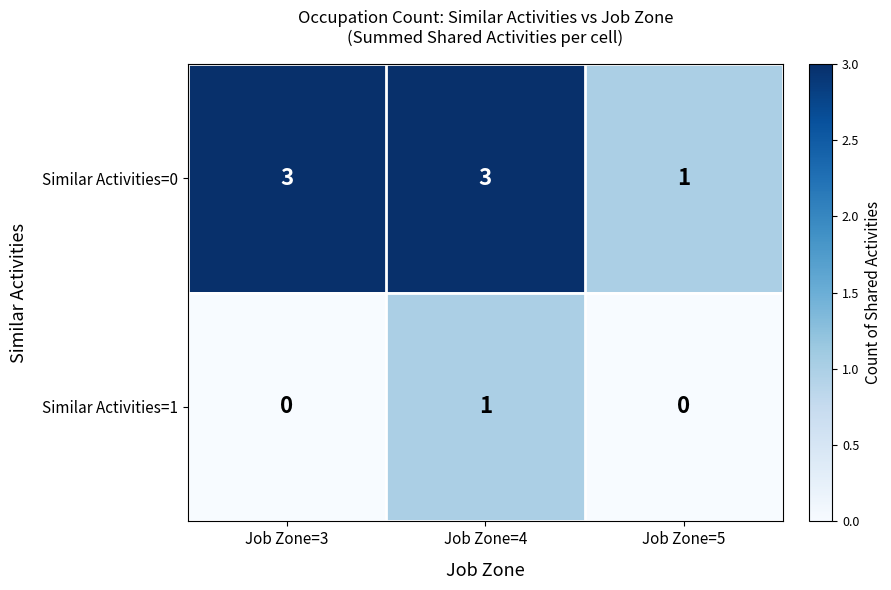

Is it true that Similar Activities=1 equals 0 at Job Zone=3?

True